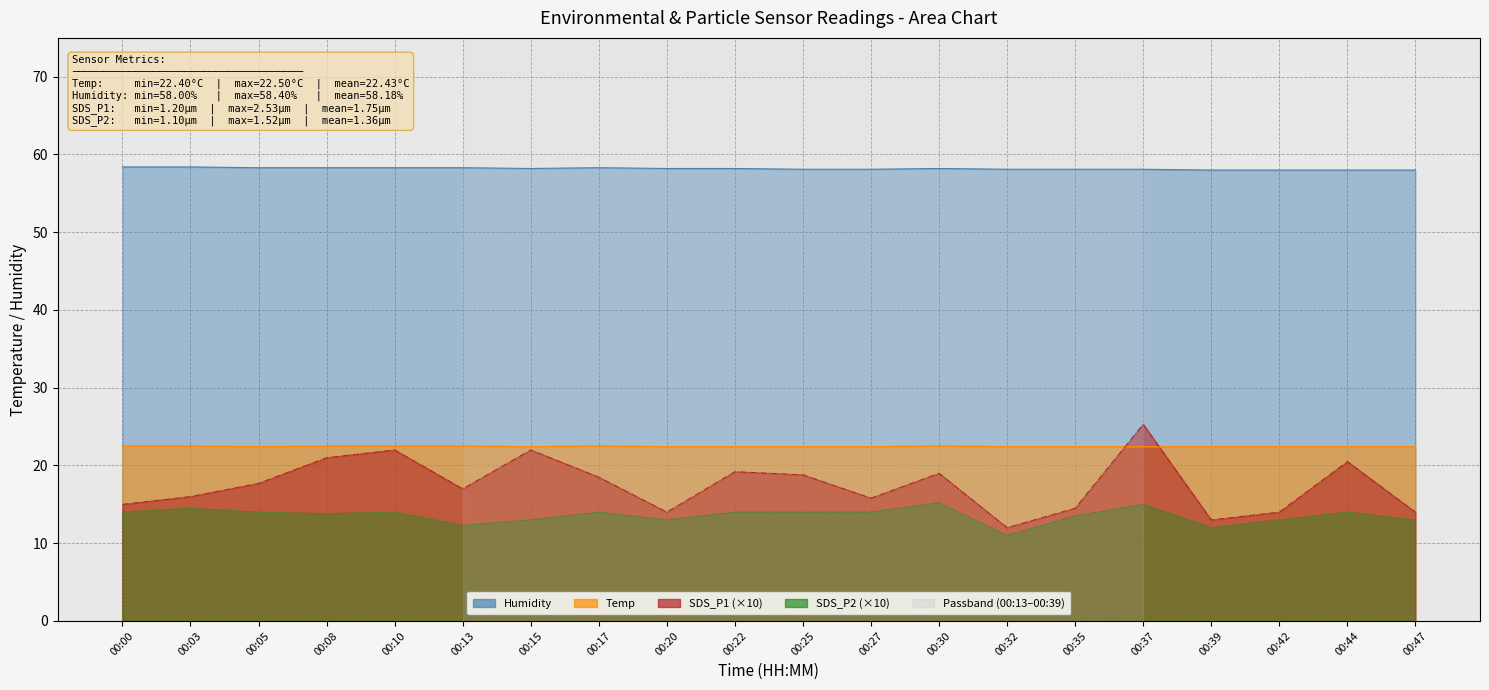

Reading right to left, extract all data points from this chart.

Temp: 22.4	22.4	22.4	22.4	22.4	22.4	22.4	22.5	22.4	22.4	22.4	22.4	22.5	22.4	22.5	22.5	22.5	22.4	22.5	22.5
Humidity: 58.0	58.0	58.0	58.0	58.1	58.1	58.1	58.2	58.1	58.1	58.2	58.2	58.3	58.2	58.3	58.3	58.3	58.3	58.4	58.4
SDS_P1: 14.0	20.5	14.0	13.0	25.3	14.5	12.0	19.0	15.8	18.8	19.2	14.0	18.5	22.0	17.0	22.0	21.0	17.7	16.0	15.0
SDS_P2: 13.0	14.0	13.0	12.0	15.0	13.5	11.0	15.2	14.0	14.0	14.0	13.0	14.0	13.0	12.3	14.0	13.8	14.0	14.5	14.0